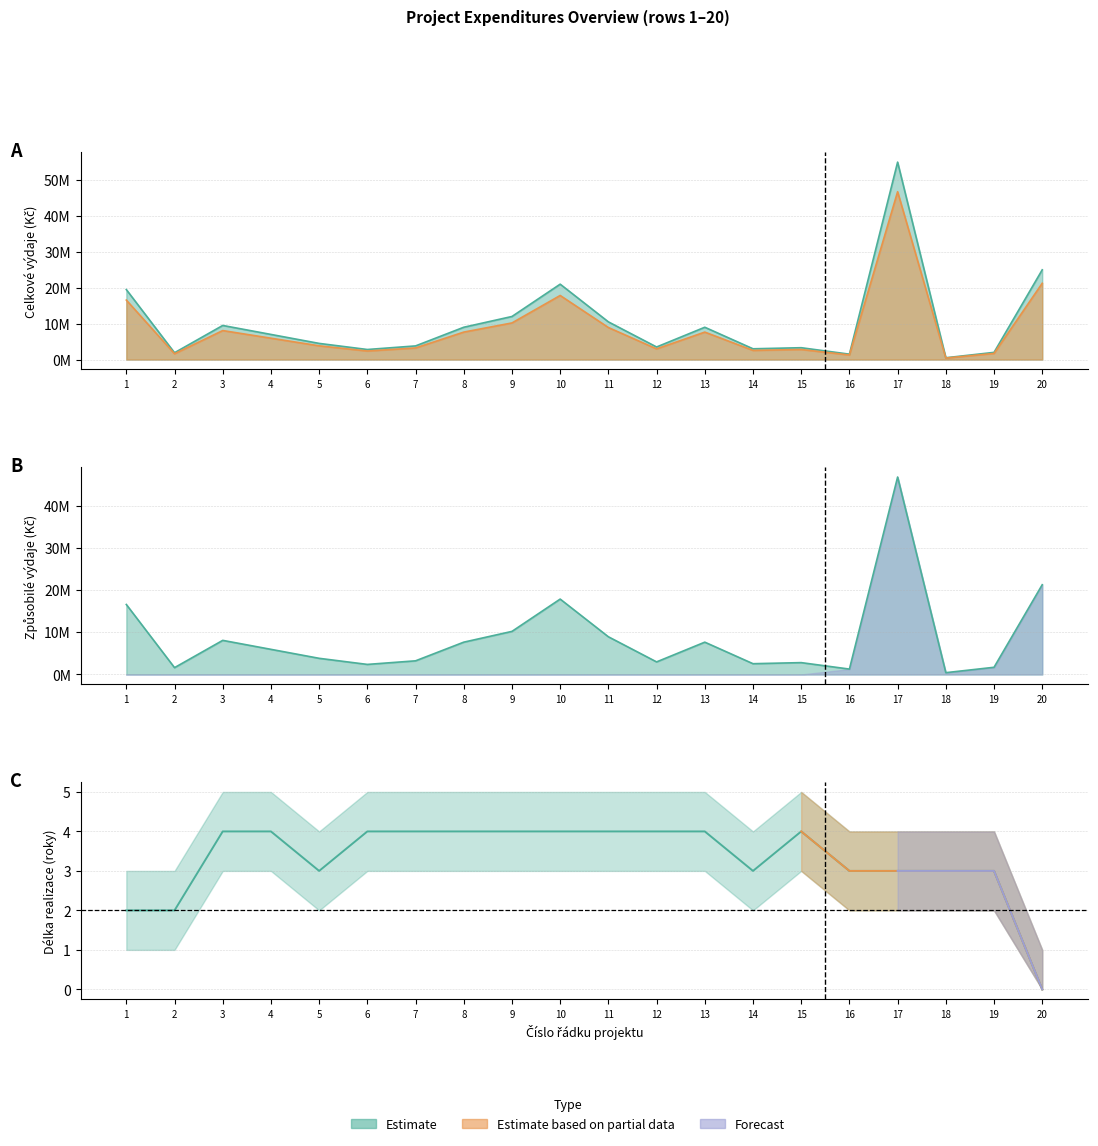

What is the difference between the maximum and minimum values in the zpusobile_vydaje series?

46325000